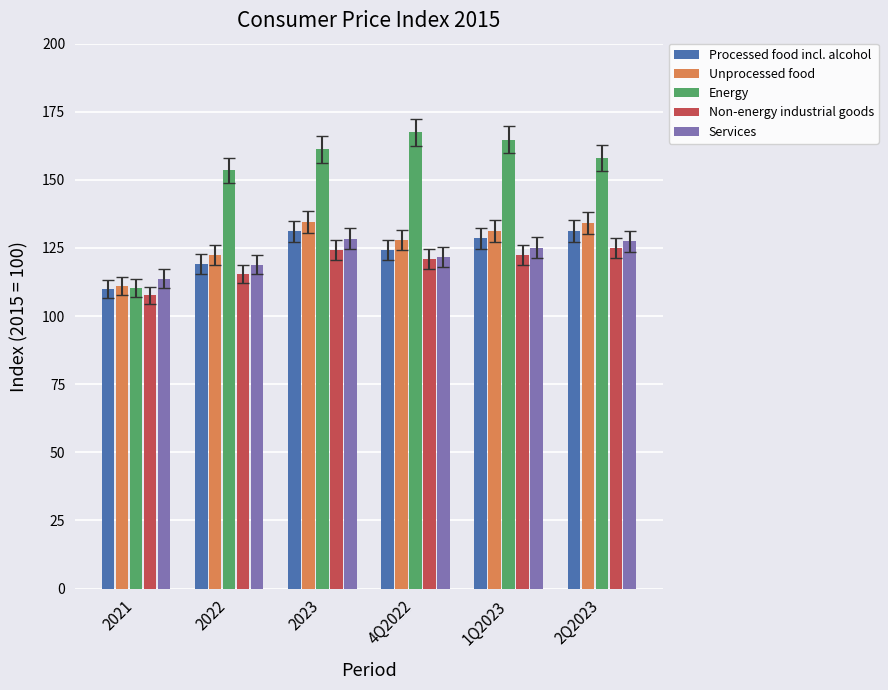

At how many categories does at least one series exceed 151?

5